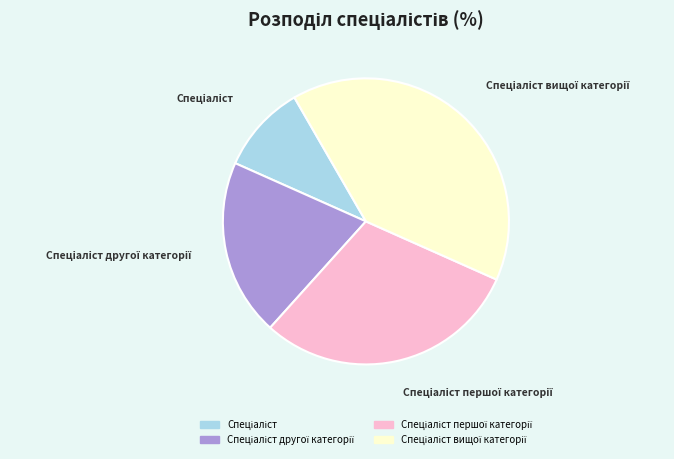

Is there any slice that represents more than half of the pie?

No